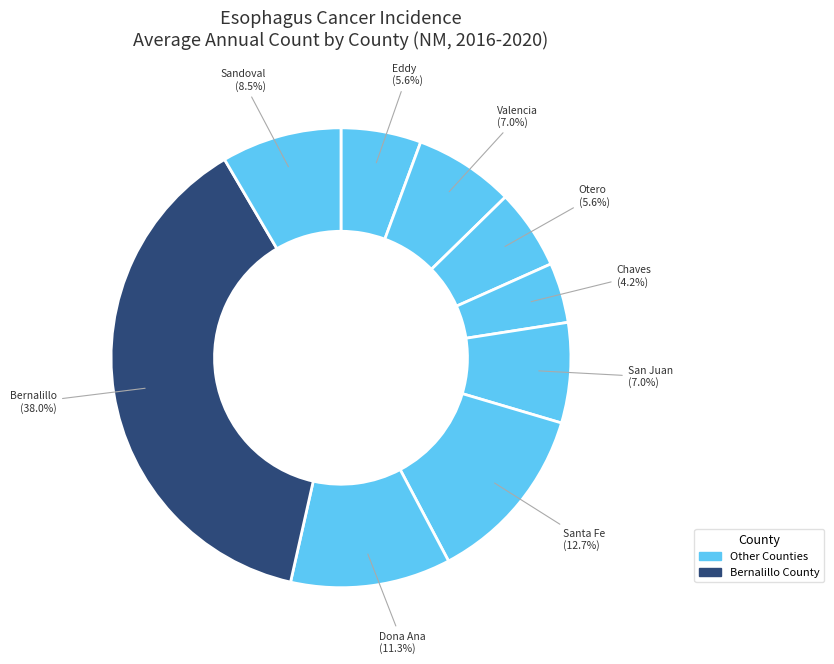

What is the change in value from Chaves County to Bernalillo County?

+24